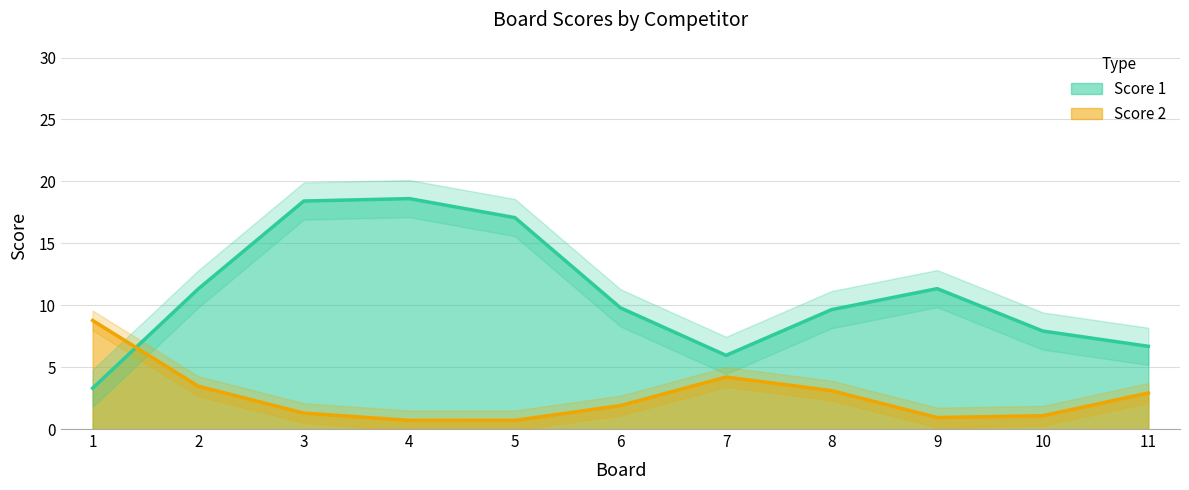

Does the chart display data point markers on the line(s)?

No